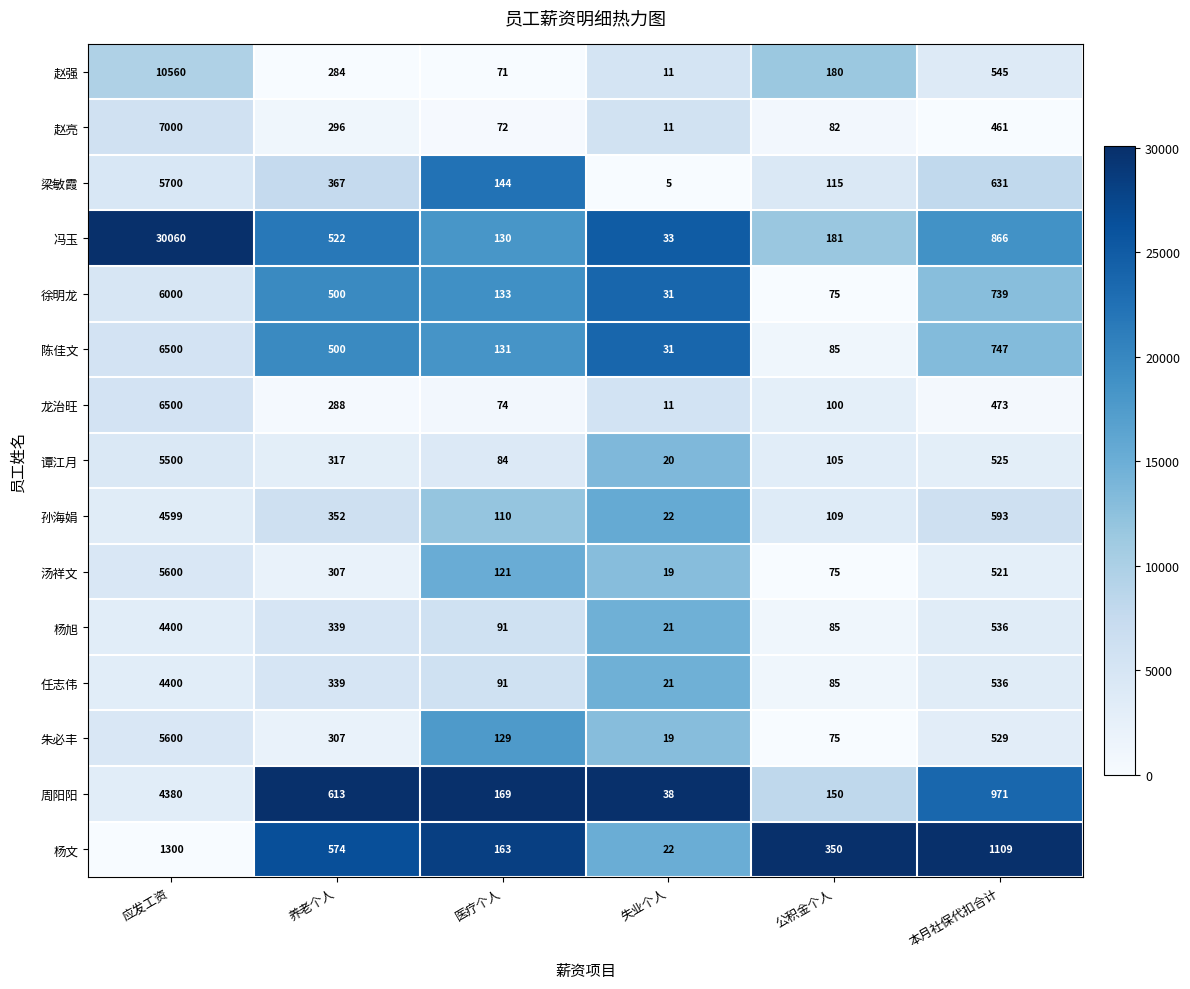

At which category does the chart reach its peak across all series?

应发工资